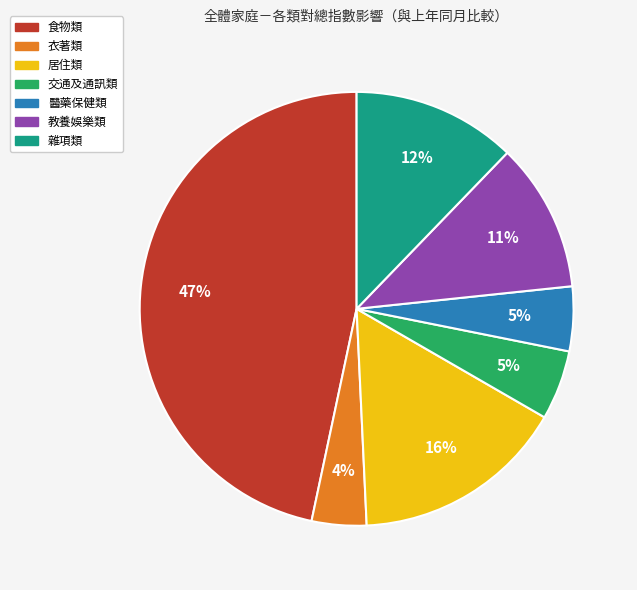

Does 教養娛樂類 account for over 50% of the chart?

No